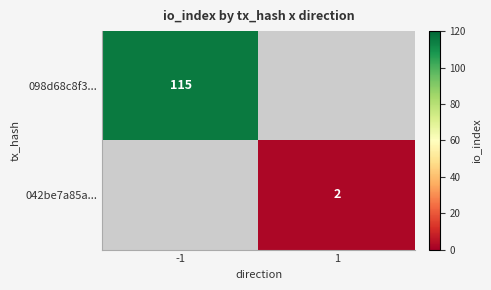

True or false: 042be7a85a... has a value of 2 at 1.

True